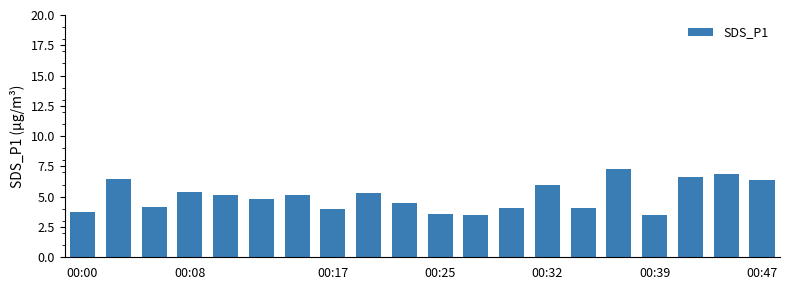

What is the smallest value displayed?

3.5